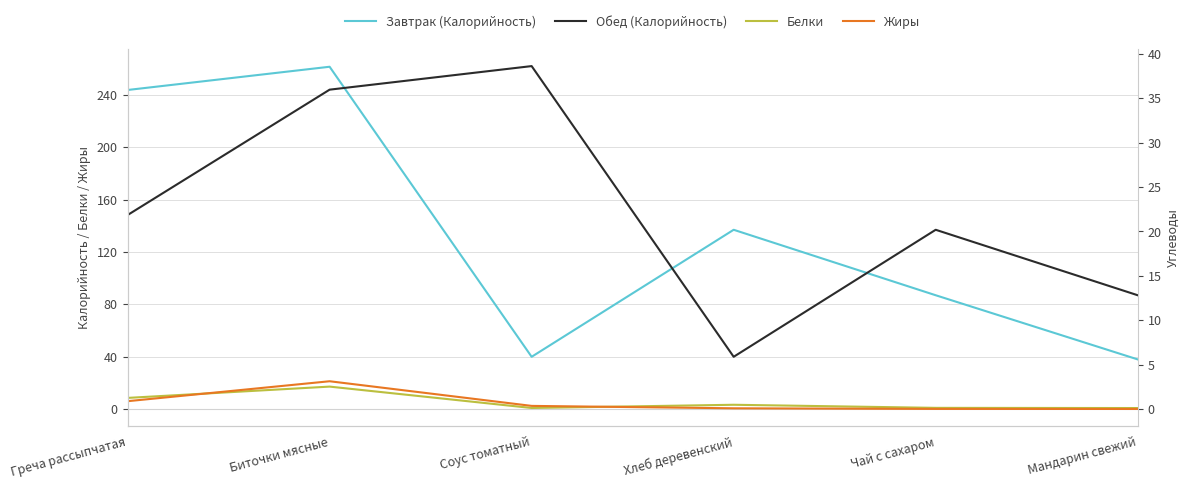

What is the difference between the maximum and second lowest values in the Белки series?

16.3